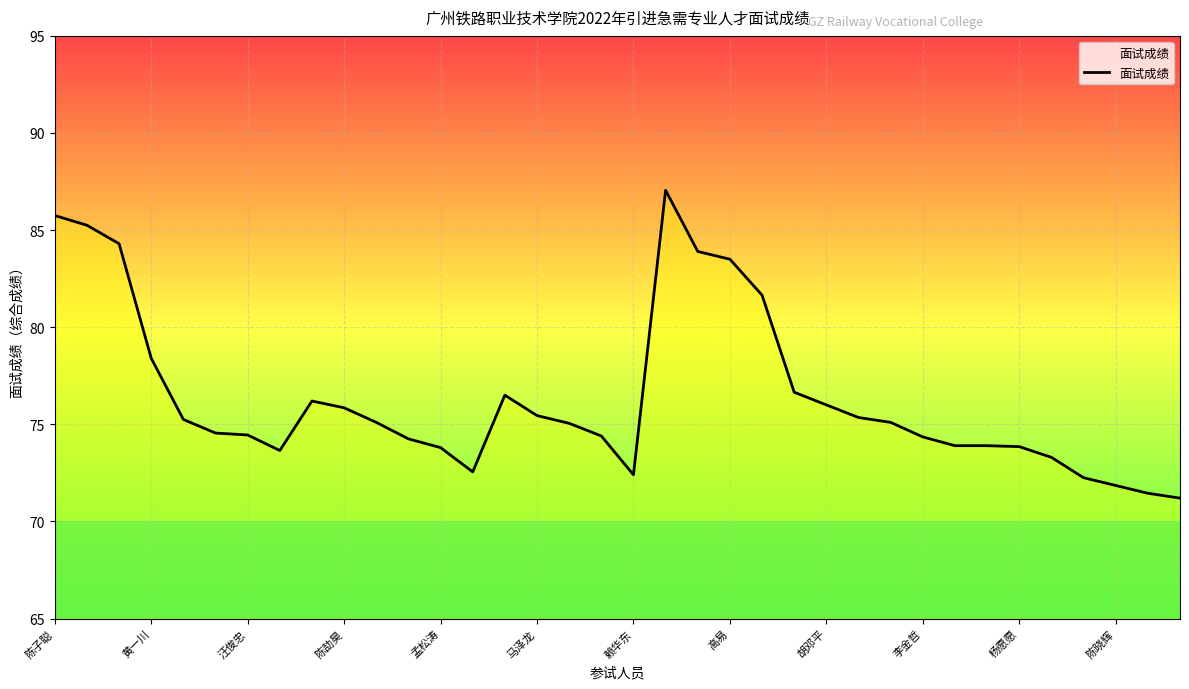

What is the minimum value shown in the chart?

71.2